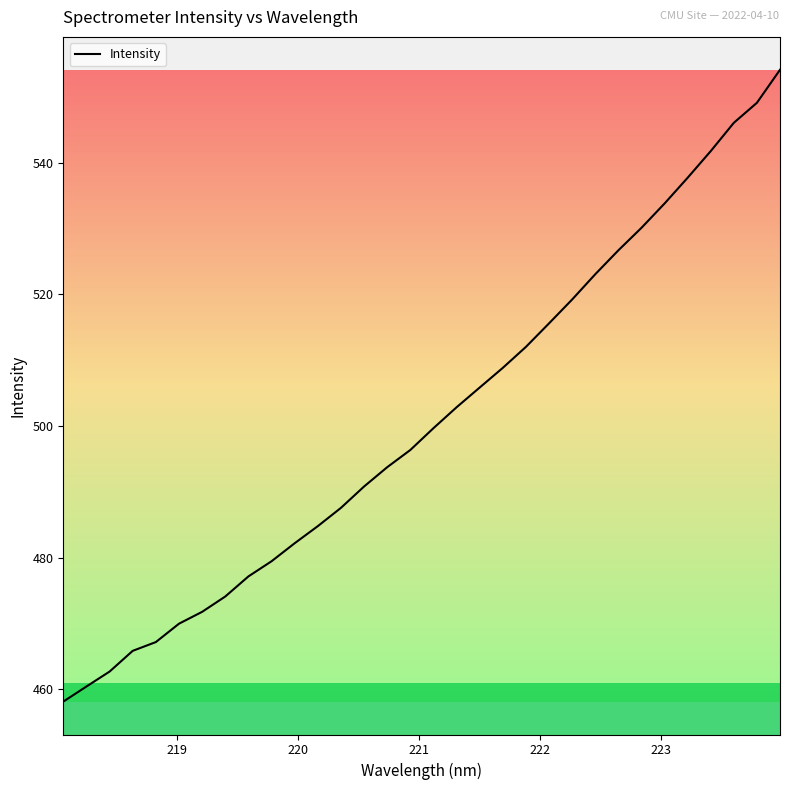

What is the smallest value displayed?

458.1